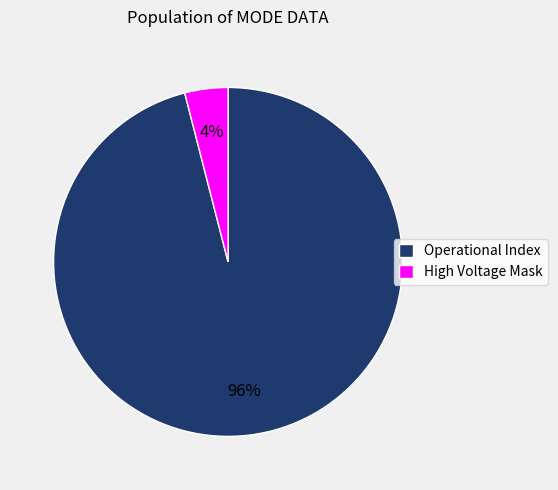

True or false: Operational Index accounts for 96% of the total.

True